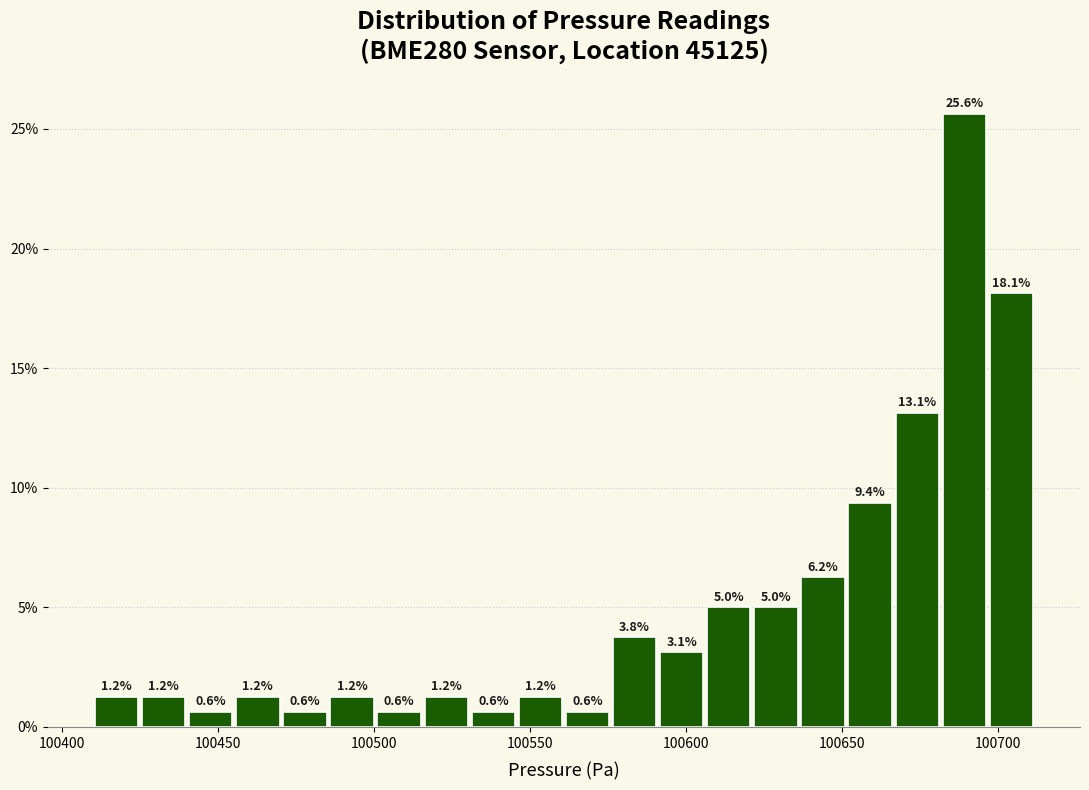

Read against the x-axis, roughly where is the centre of the tallest bar?

100690